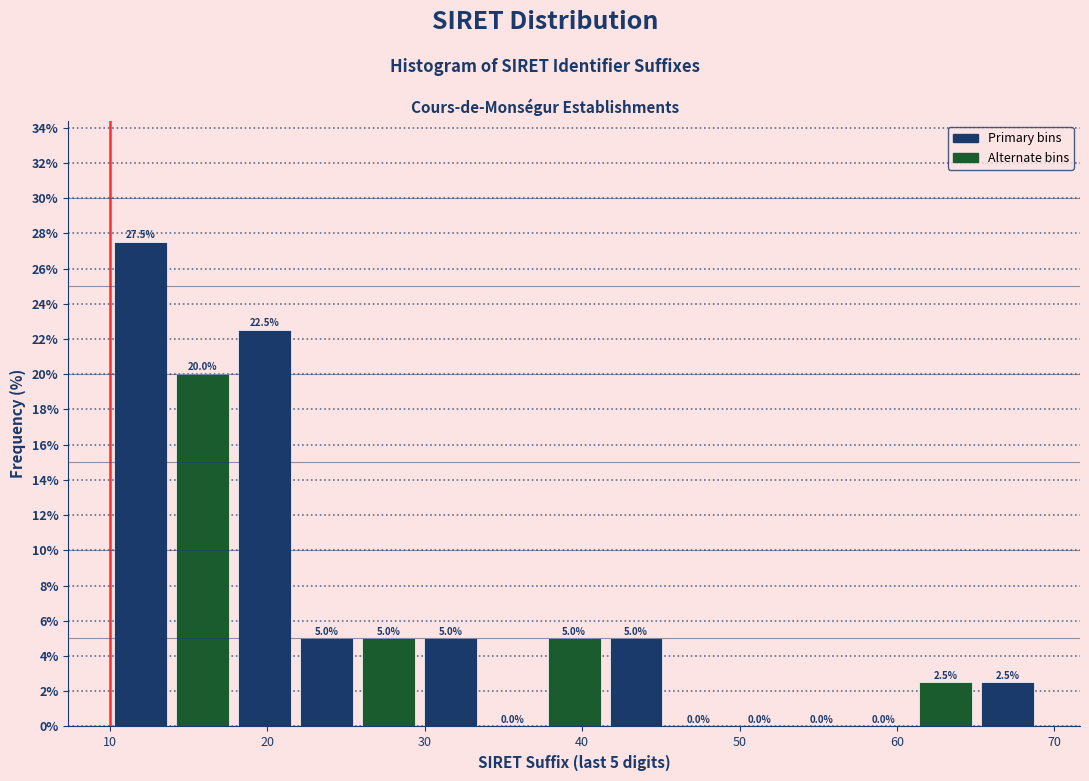

Read against the x-axis, roughly where is the centre of the tallest bar?

12